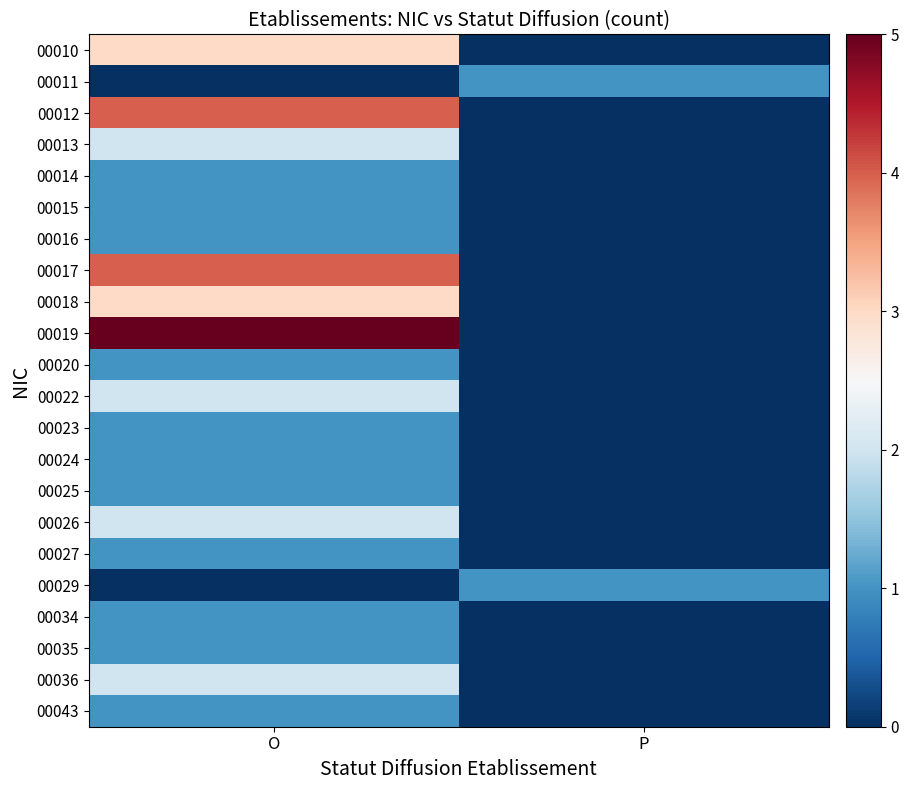

Which series has the largest range (max minus min)?

00019